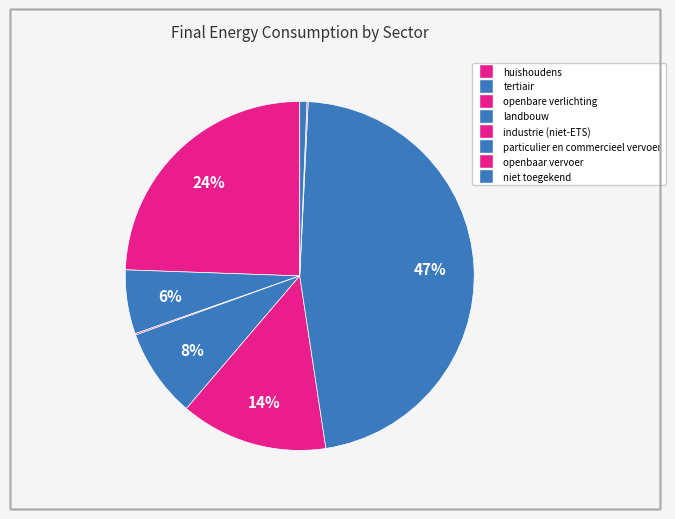

Is the sum of tertiair and niet toegekend greater than half?

No